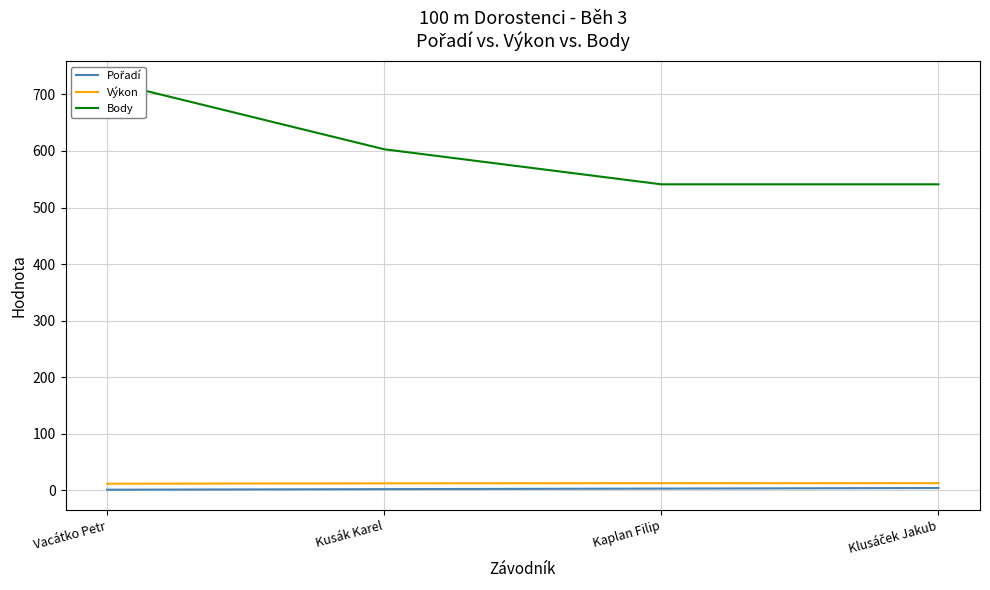

Which series changed the most between Kusák Karel and Klusáček Jakub?

Body